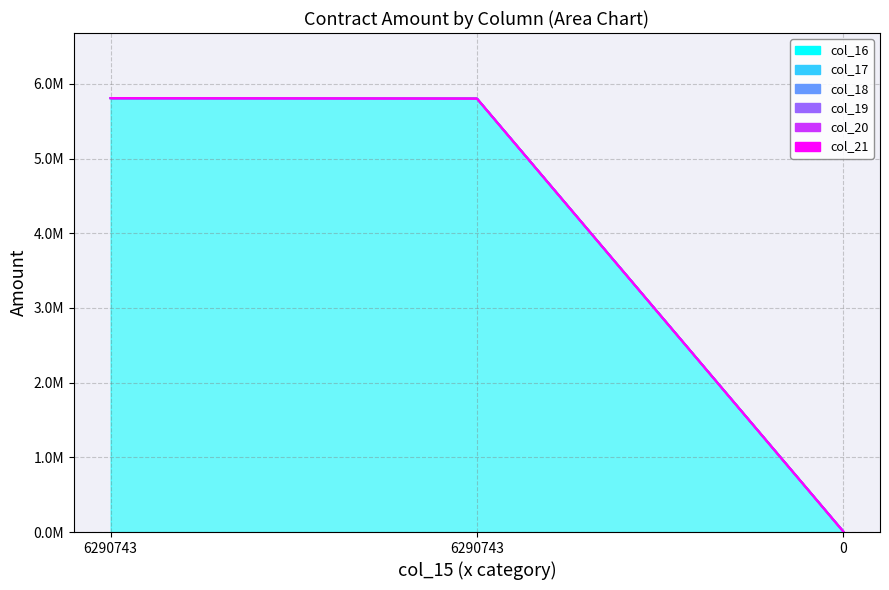

Reading left to right, list all the values displayed in this chart.

col_16: 5810423.8	5804133.0	6290.7
col_17: 5810423.8	5804133.0	6290.7
col_18: 5810423.8	5804133.0	6290.7
col_19: 5810423.8	5804133.0	6290.7
col_20: 5810423.8	5804133.0	6290.7
col_21: 5810423.8	5804133.0	6290.7